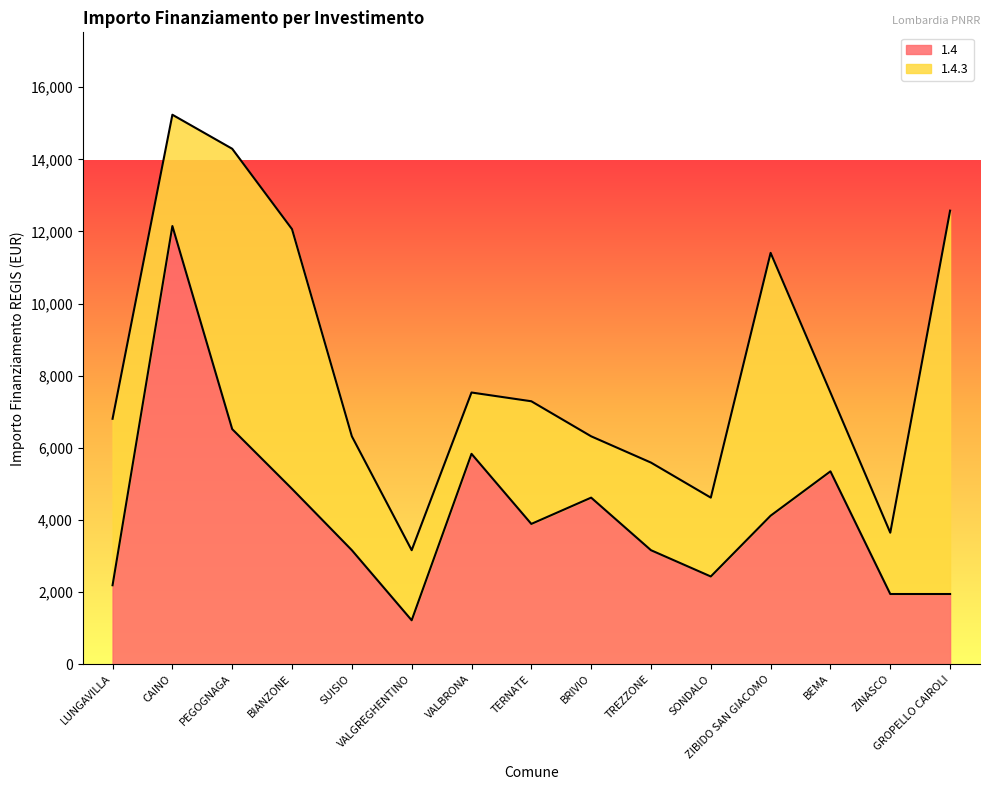

The chart shows a value of 4860 at BIANZONE. True or false?

True